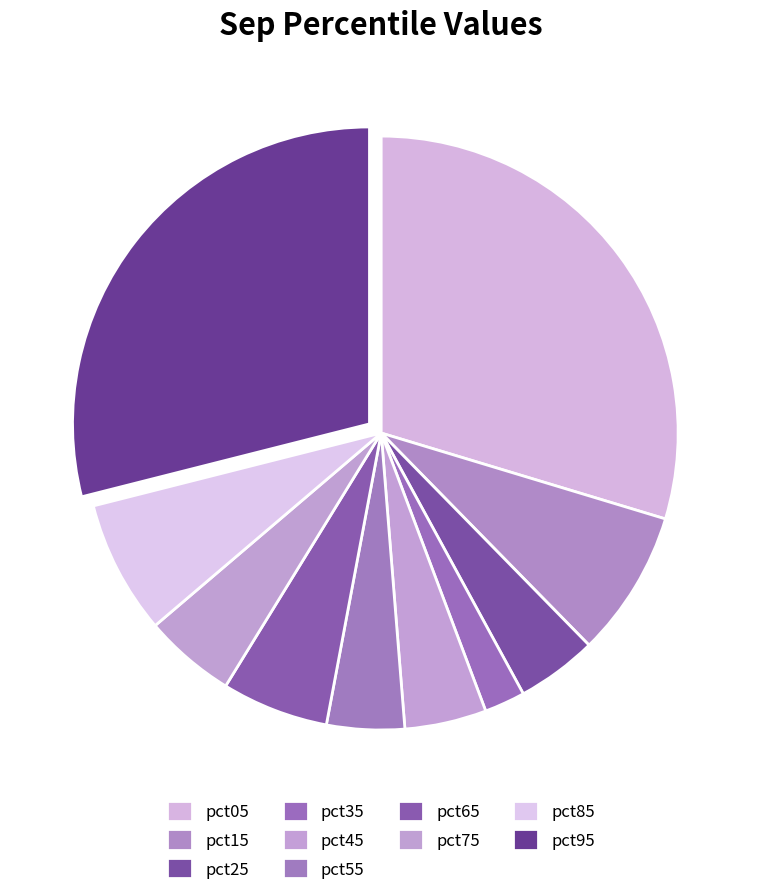

To the nearest percent, what portion does pct75 represent?

5%